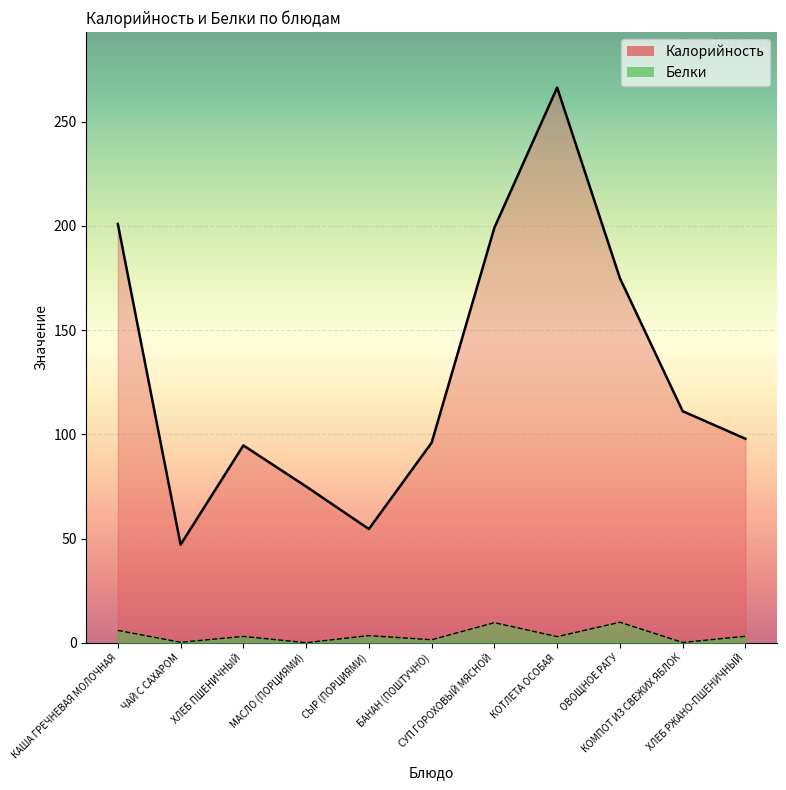

True or false: Белки and Калорийность cross at least once.

False